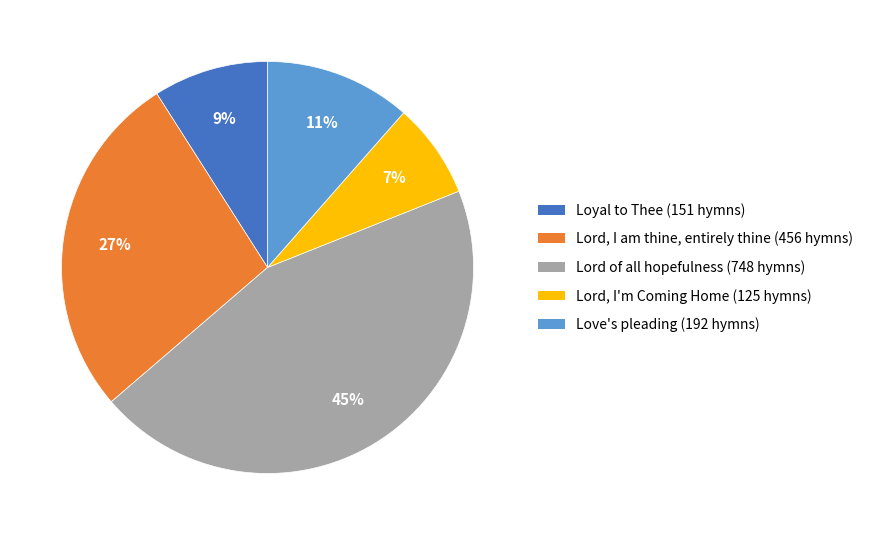

Is there a majority slice in this chart?

No